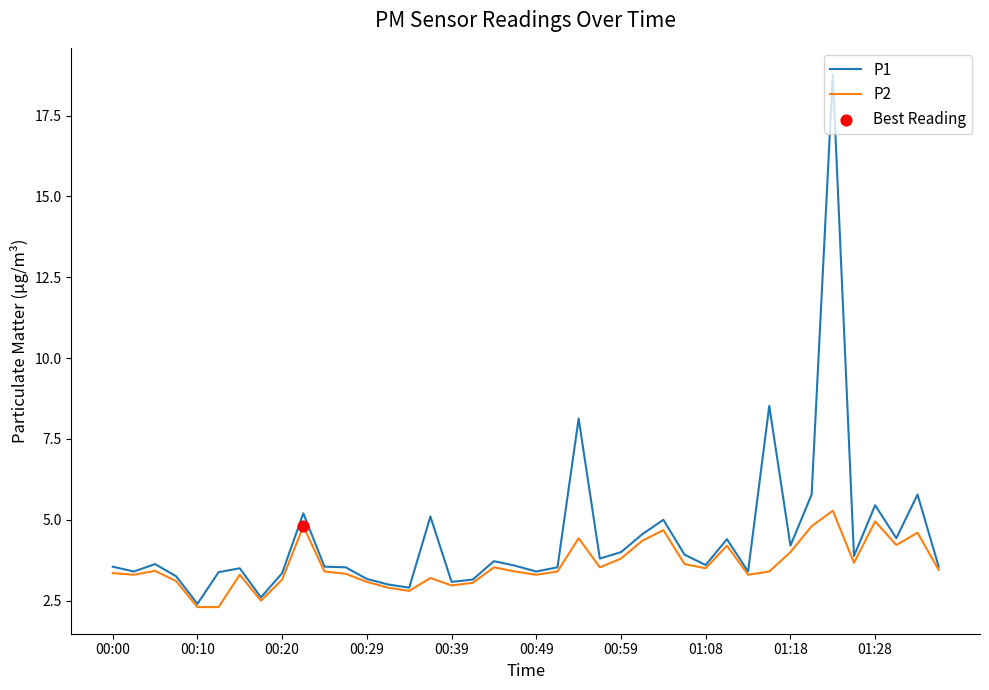

Which series has the widest spread of values?

P1